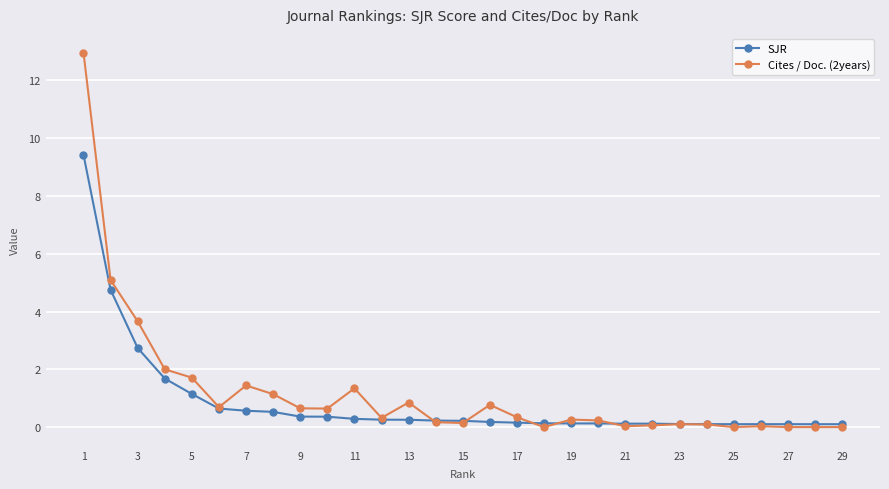

List the series in order of their peak value, highest first.

Cites / Doc. (2years), SJR